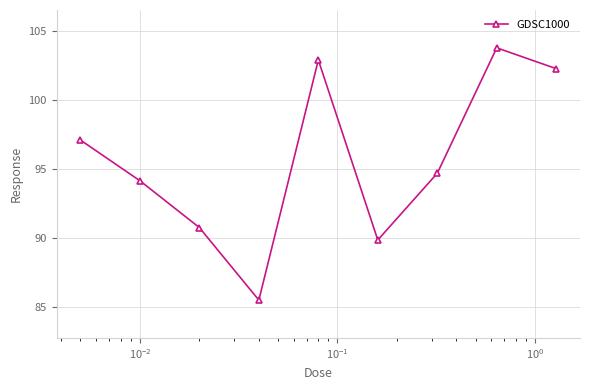

What is the value of the 4th point from the left?

85.5